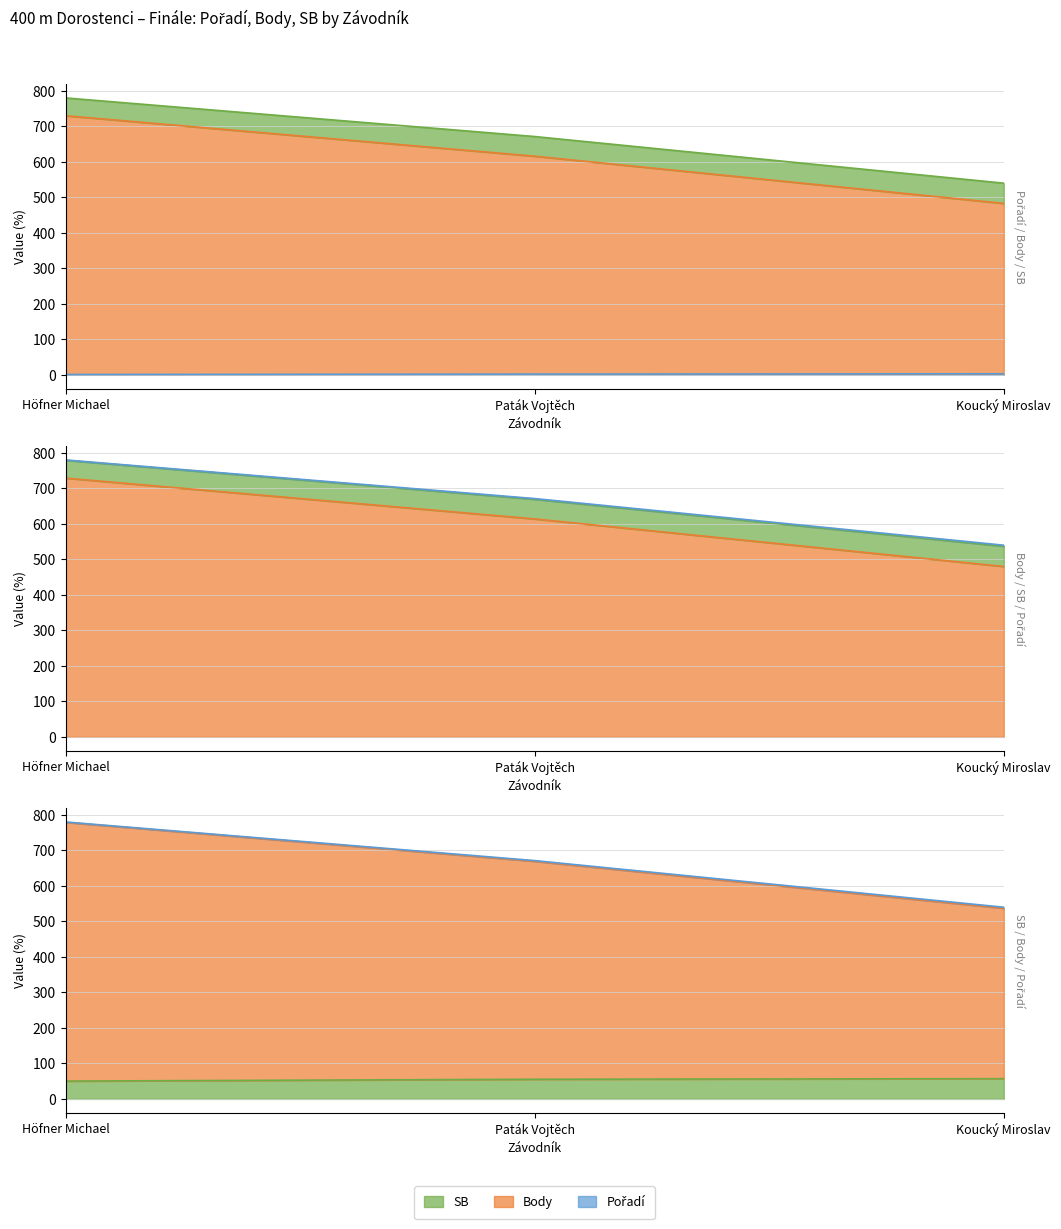

At which label is Pořadí closest to 2?

Paták Vojtěch